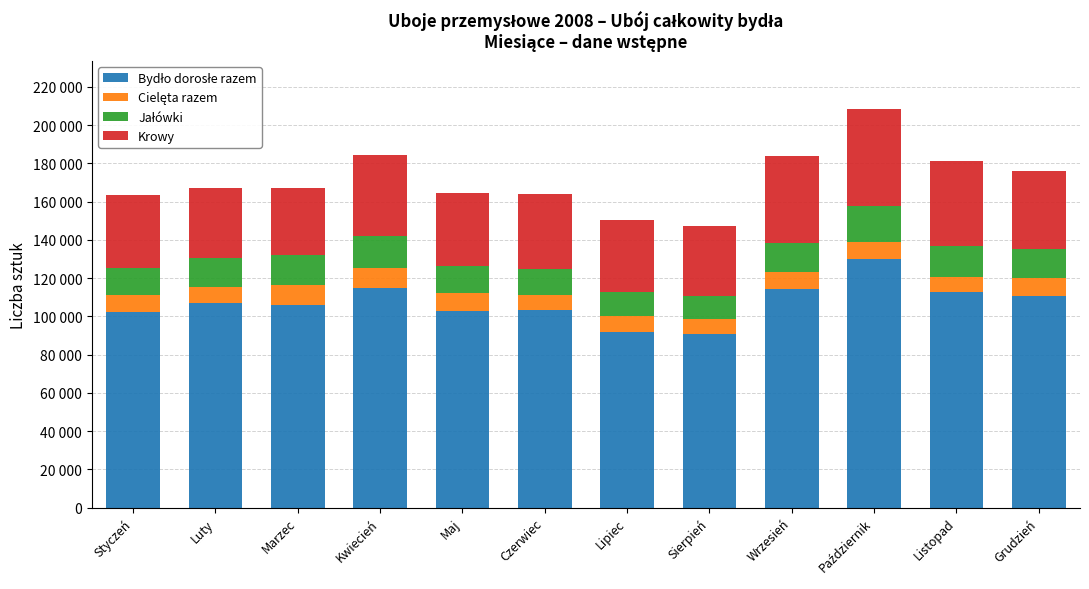

Does the chart contain stacked bars?

Yes